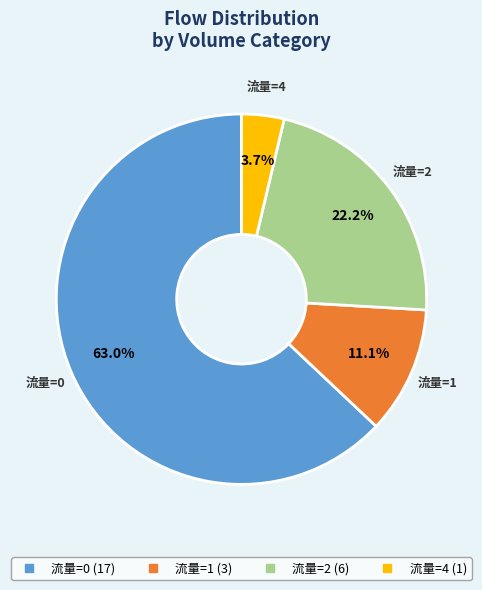

How many segments does this pie chart have?

4